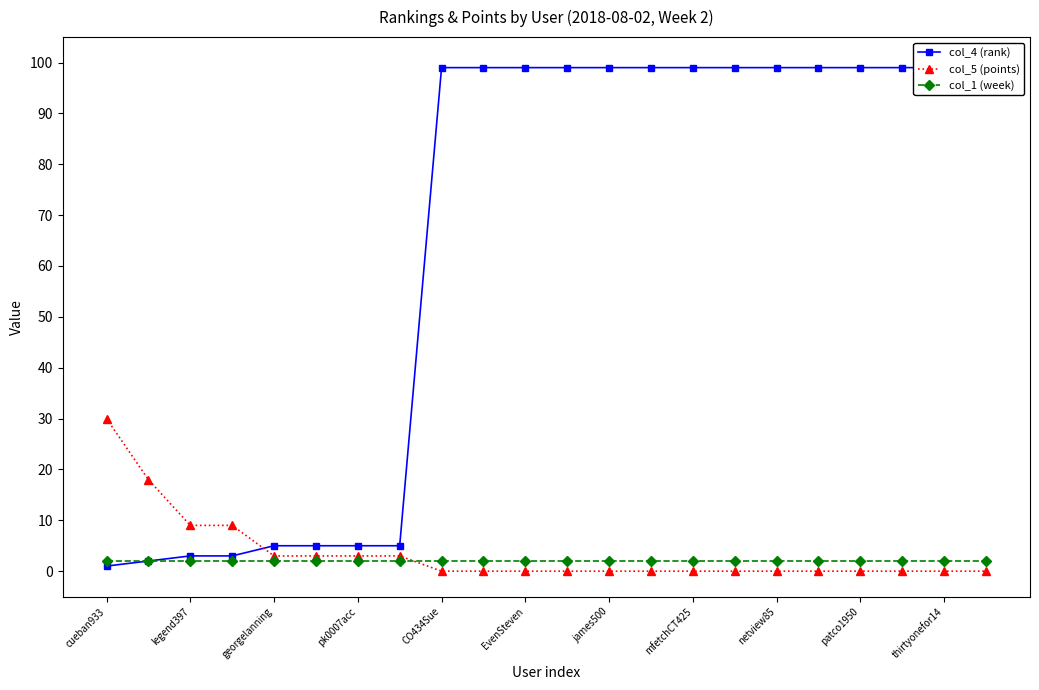

How many lines are shown in the chart?

3